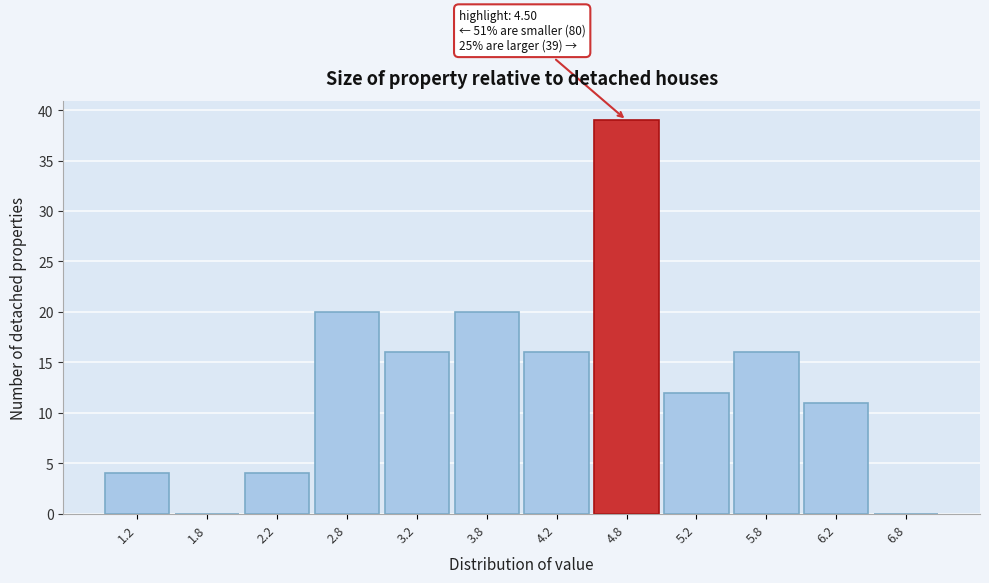

Which range on the x-axis has the tallest bar?

4.5 to 5.0